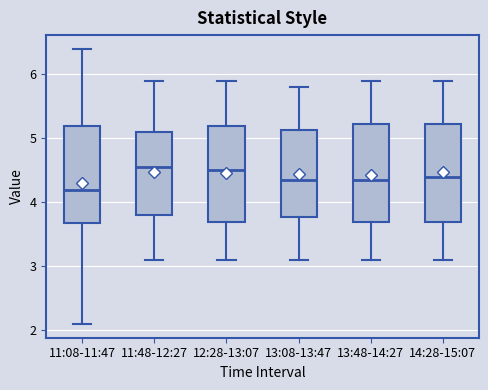

Which box's median line is the lowest?

11:08-11:47